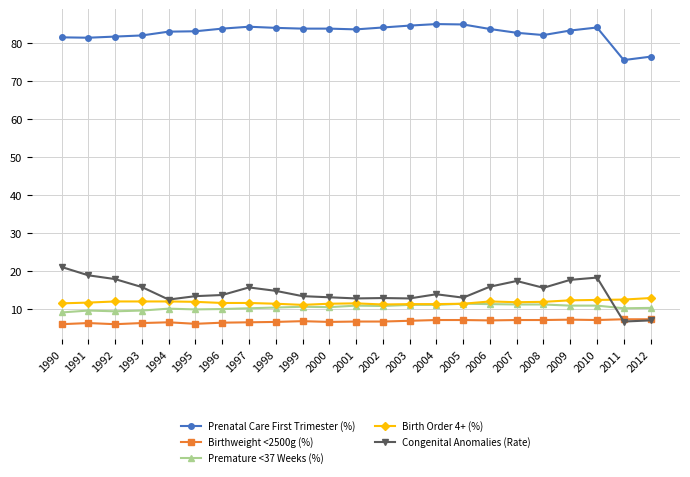

True or false: Birthweight <2500g (%) and Premature <37 Weeks (%) intersect in this chart.

False